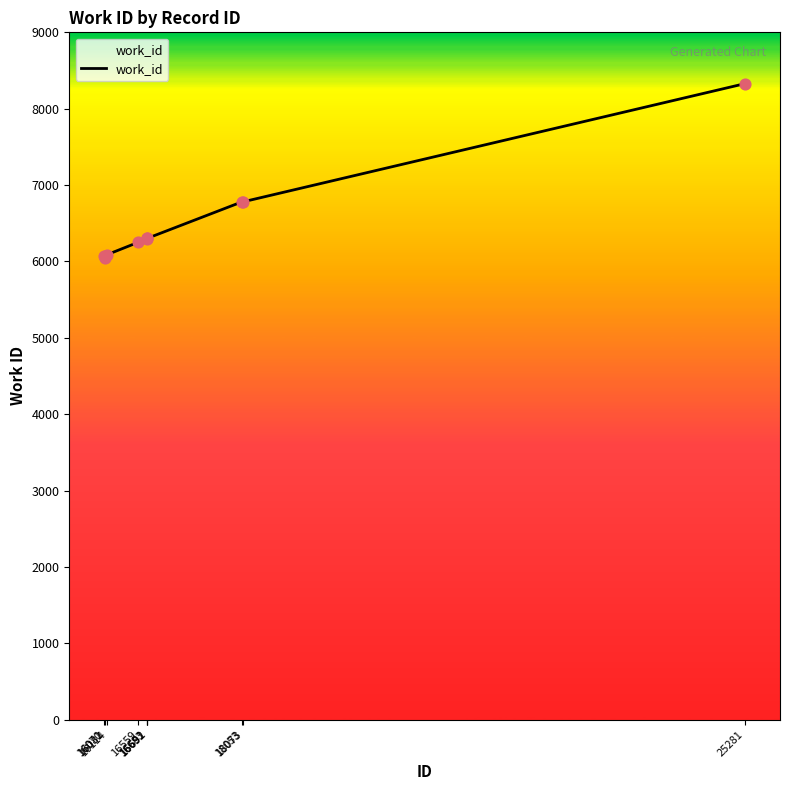

What is the ratio of the value at 16081 to the value at 25281?

0.7